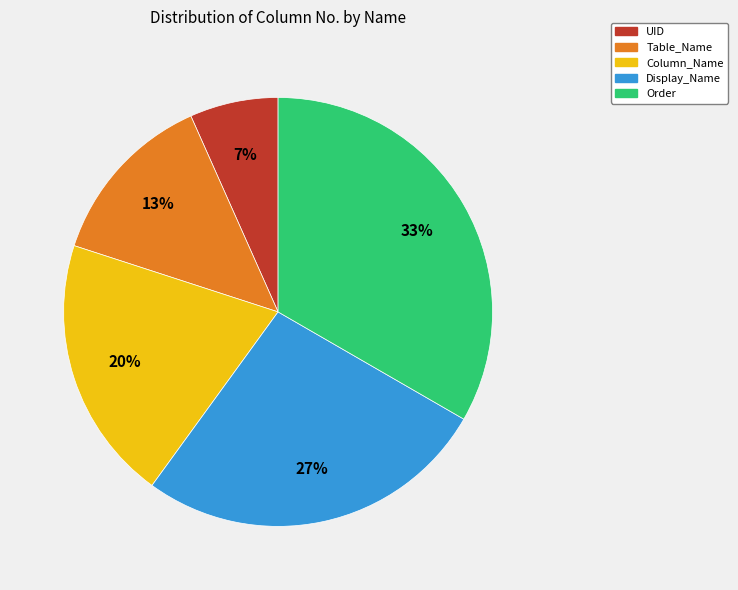

To the nearest percent, what is the average slice percentage?

20%